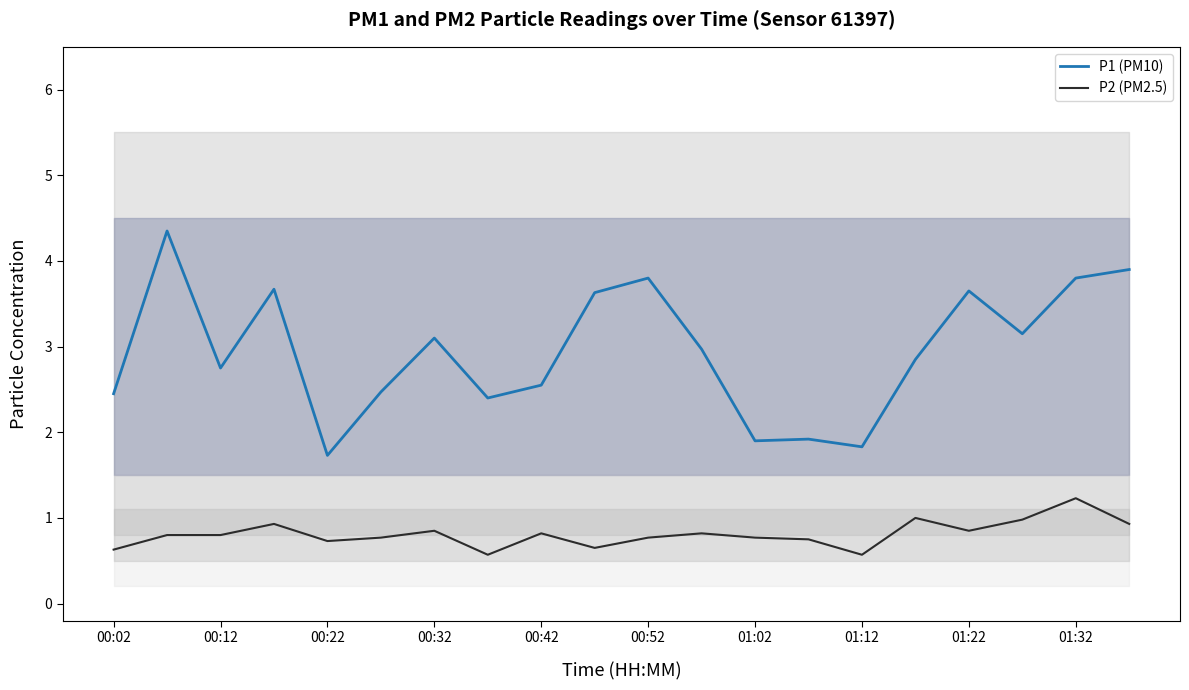

Which series has the widest spread of values?

P1 (PM10)